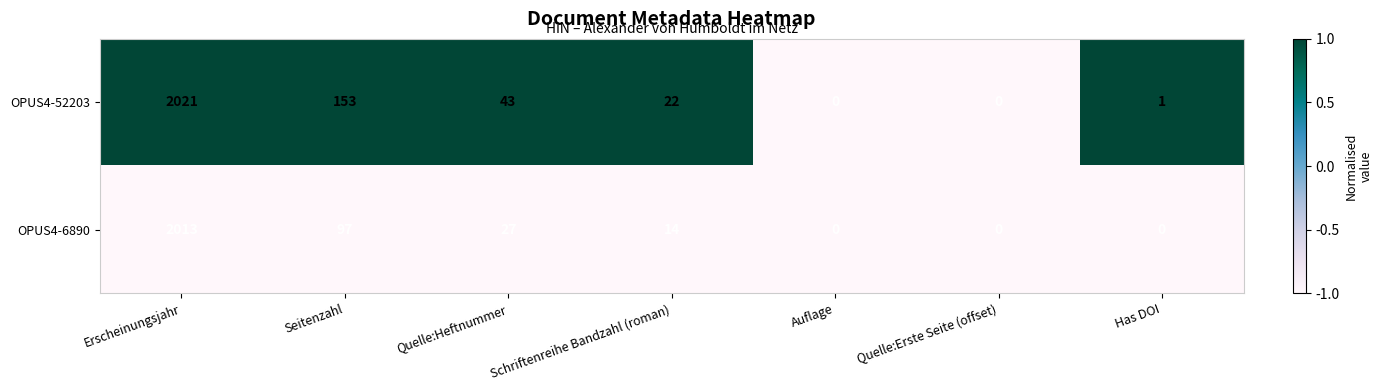

Which series has the largest total across all categories?

OPUS4-52203